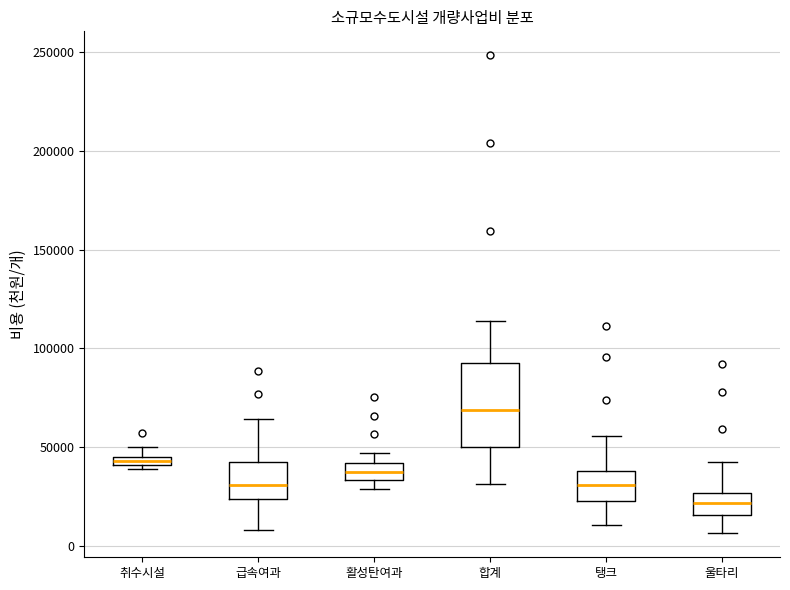

Which box's median line is the lowest?

울타리